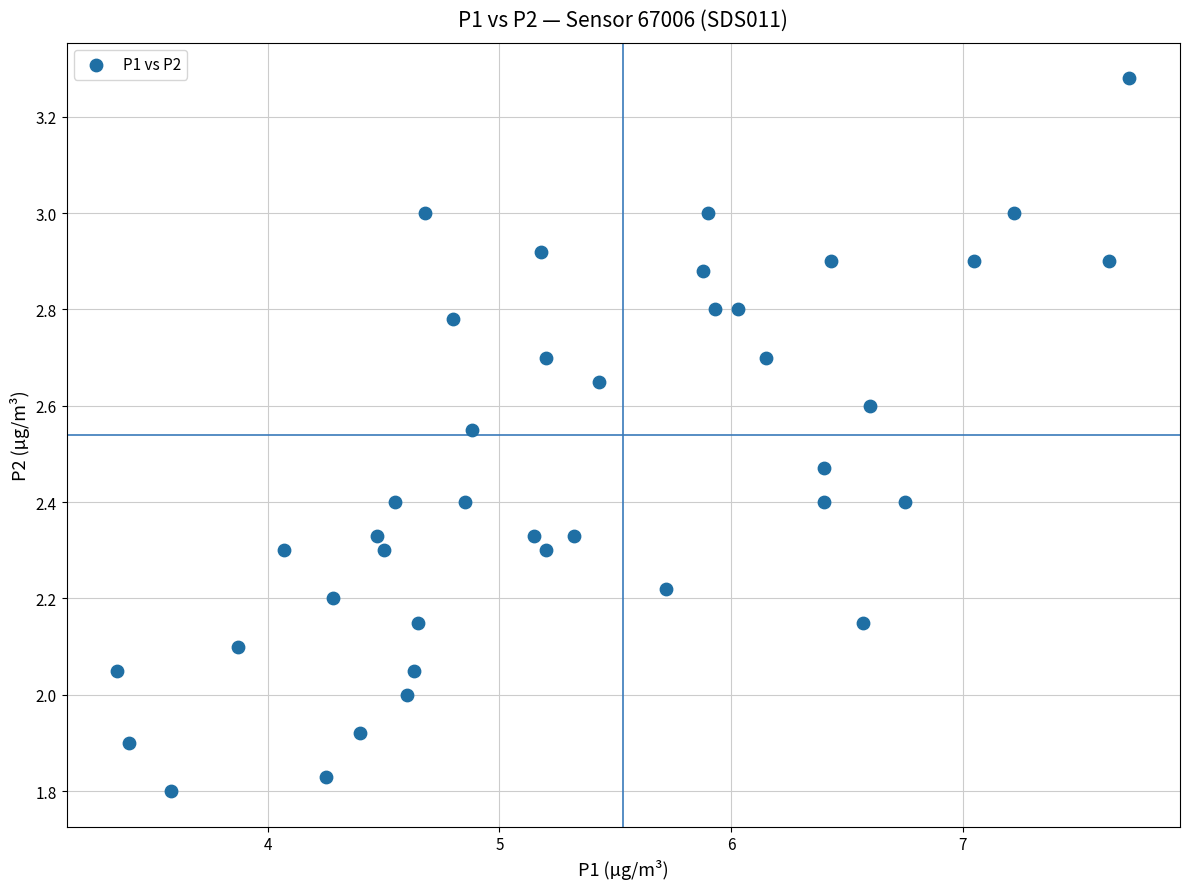

What is the range of Y values (max minus min)?

1.5